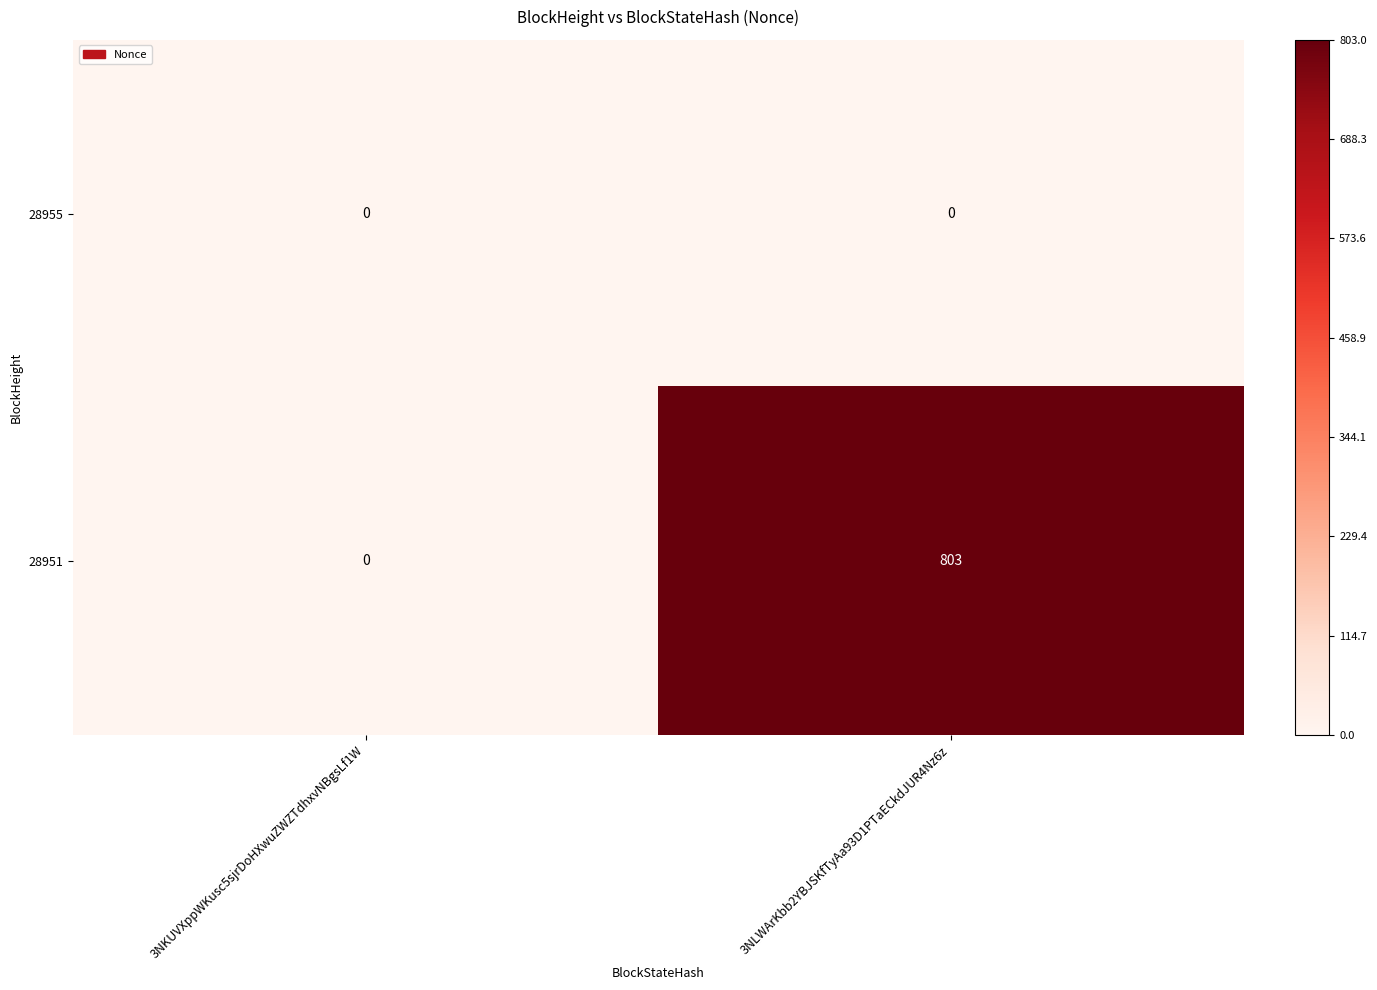

Count the number of categories in the chart.

2